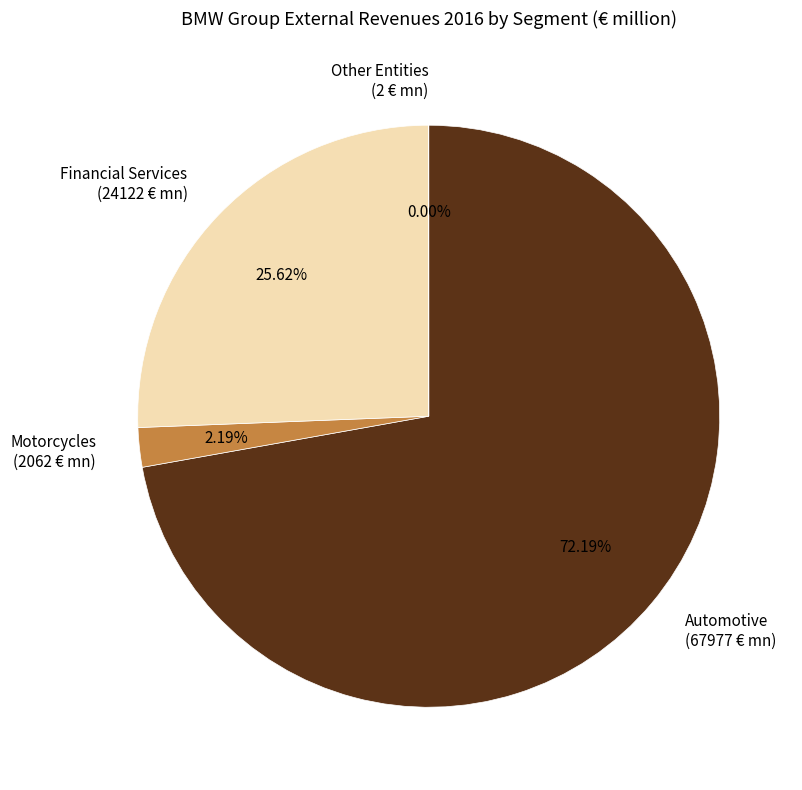

Which category accounts for the majority?

Automotive